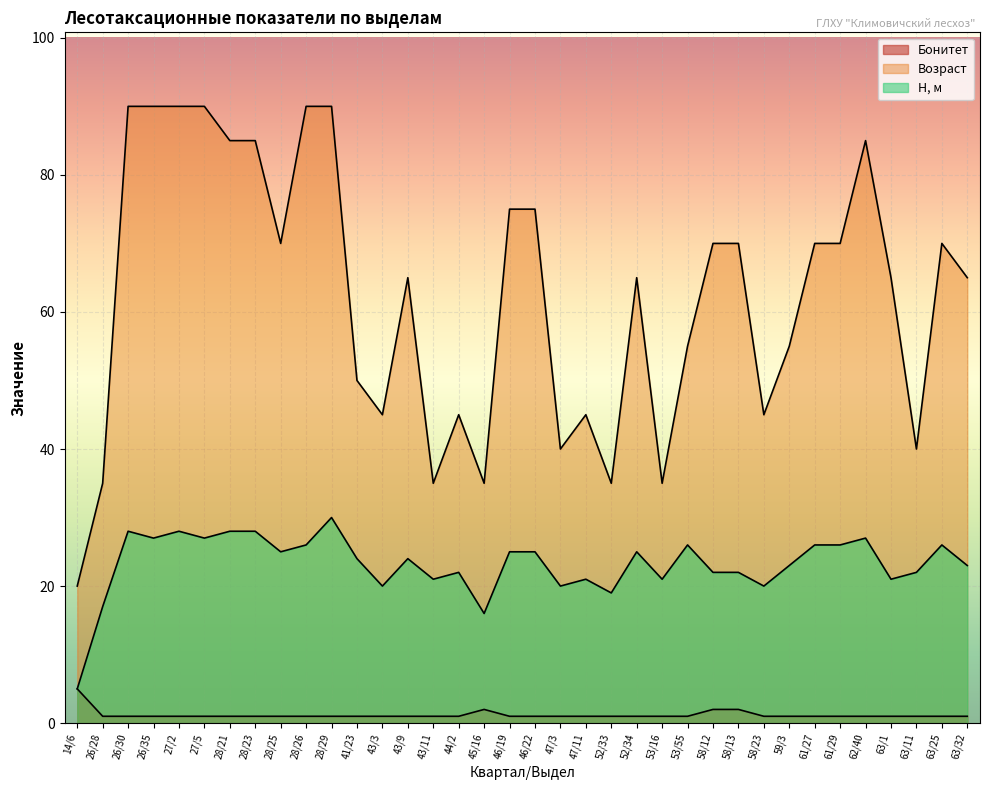

Which series changed the most between 41/23 and 43/11?

Возраст